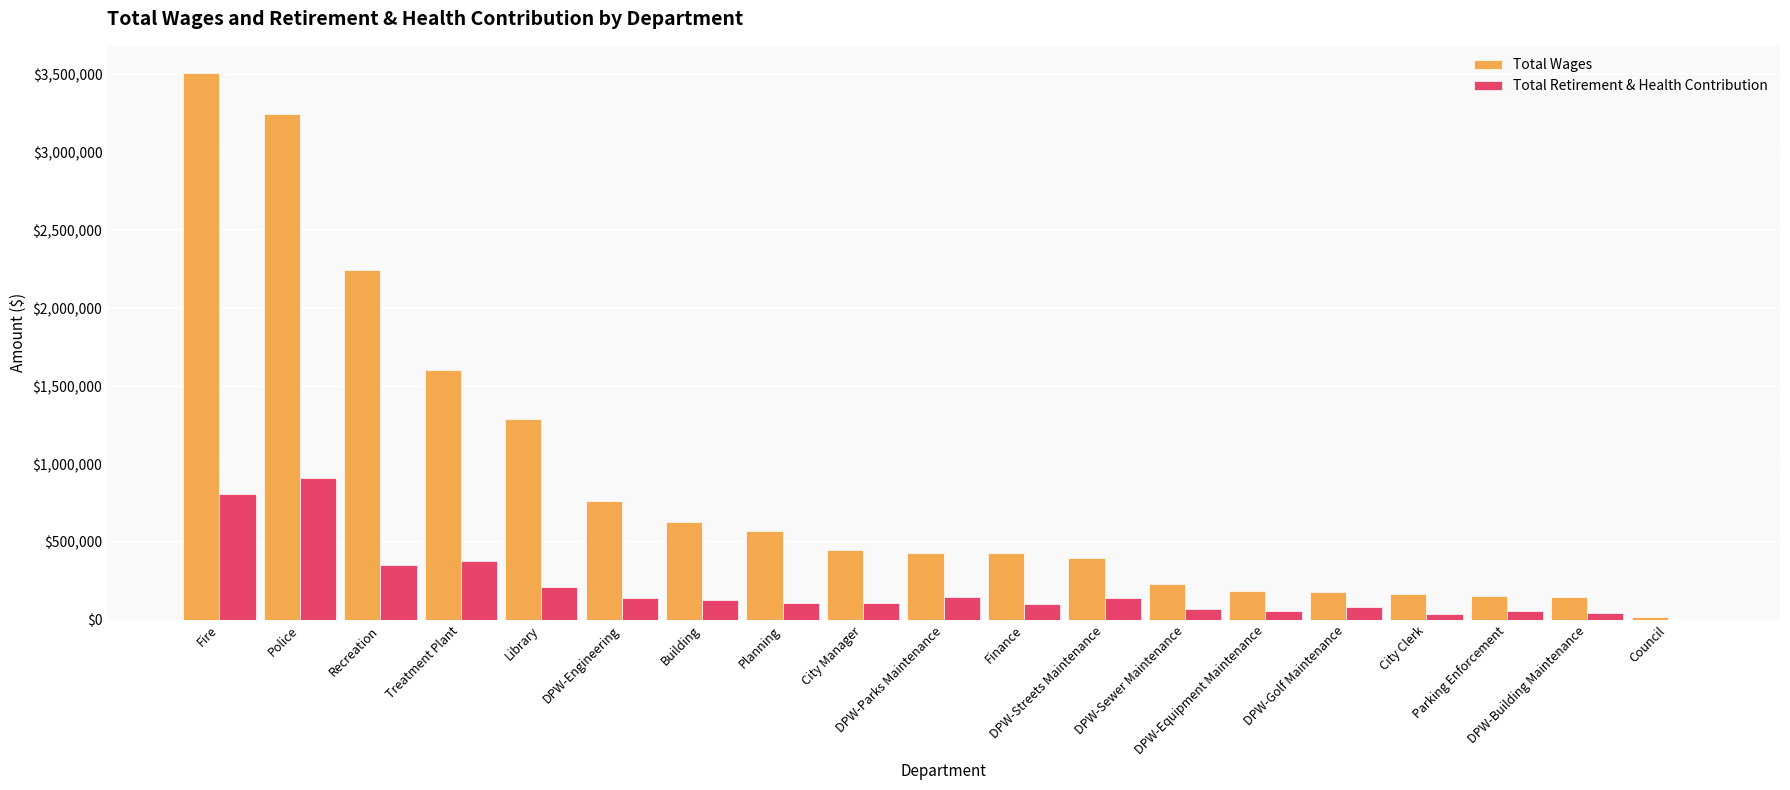

What are all the series names shown in the legend?

Total Wages, Total Retirement & Health Contribution